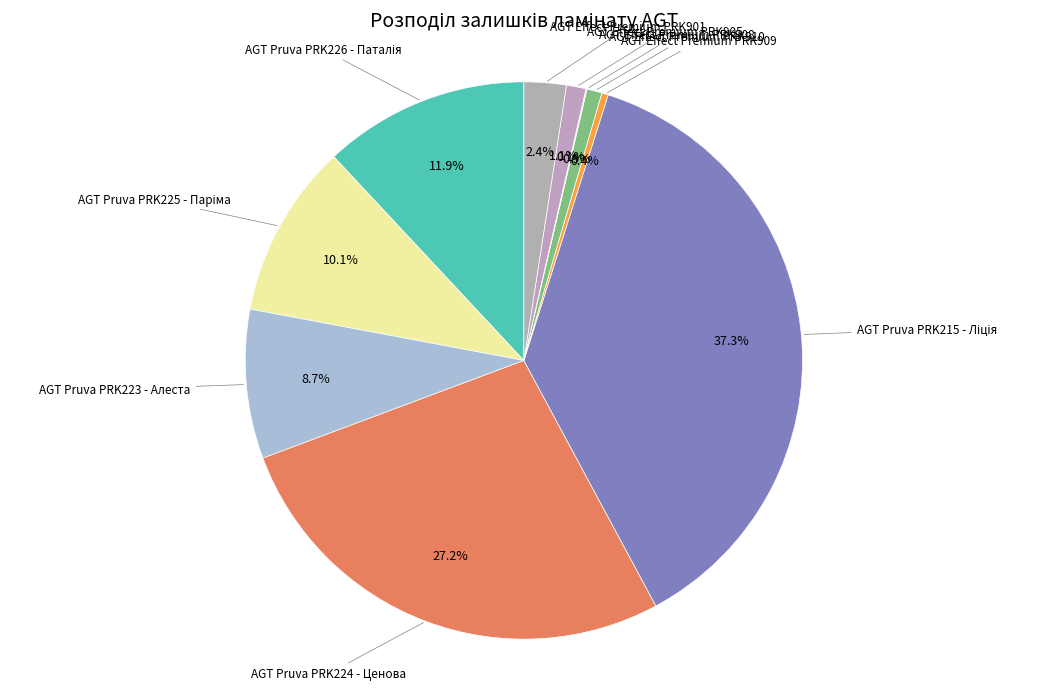

How many slices are in this pie chart?

10